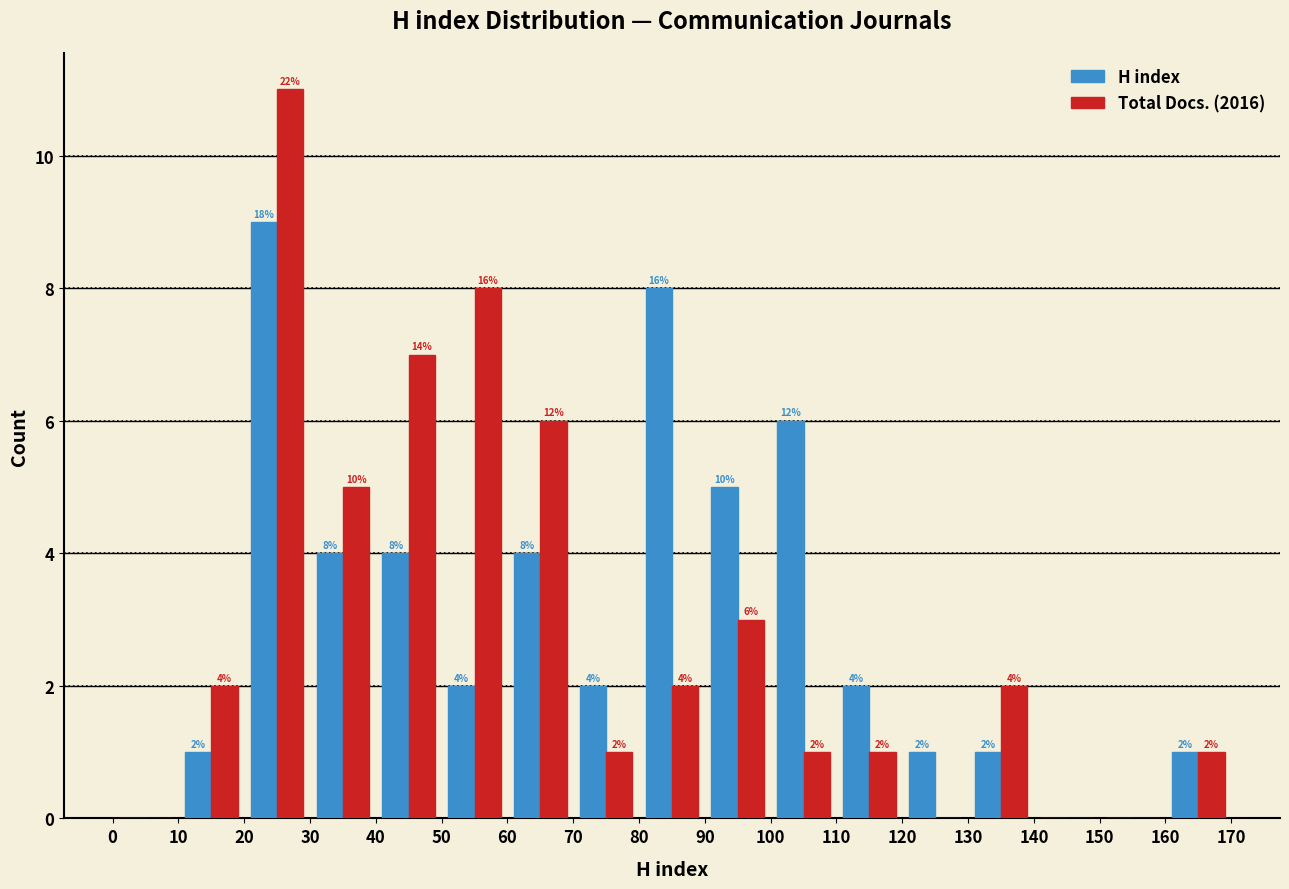

In the Total Docs. (2016) series, which range on the x-axis has the tallest bar?

20 to 30